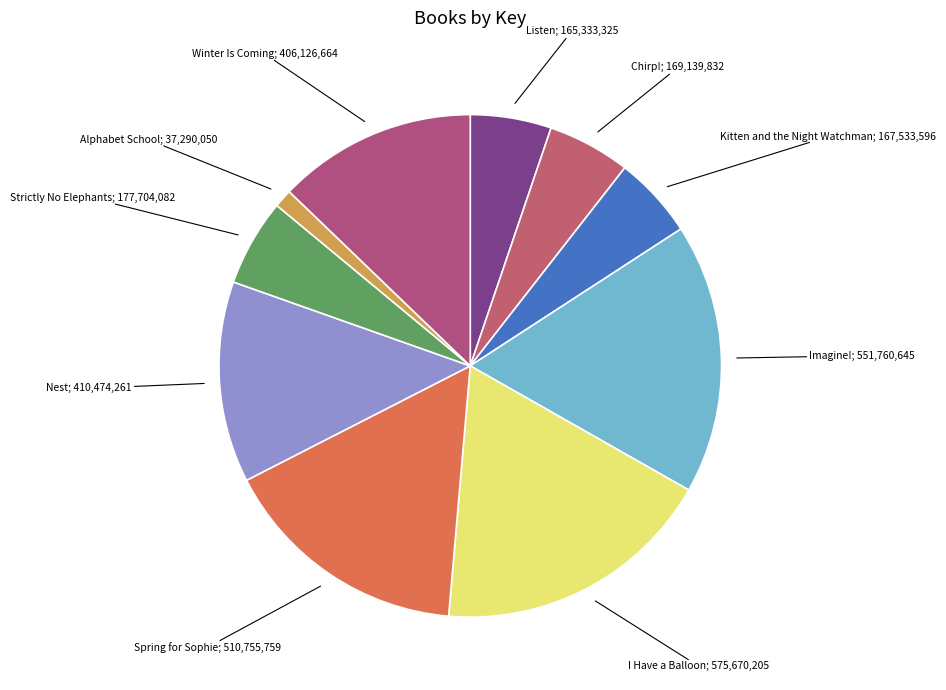

How many slices are in this pie chart?

10